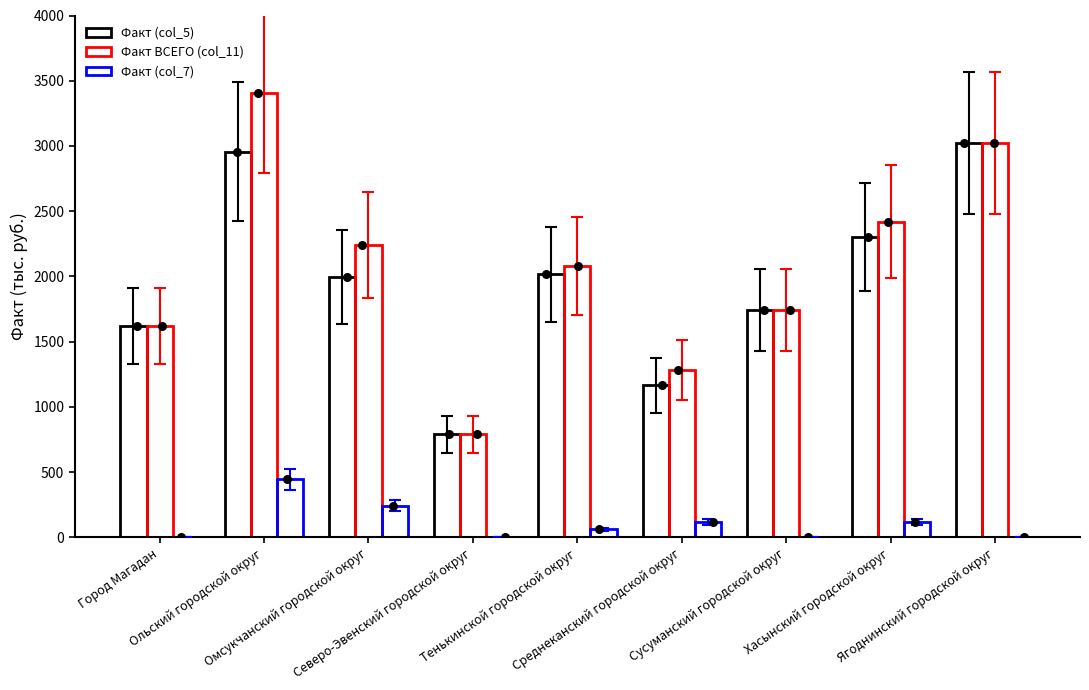

Which series has the largest total across all categories?

Факт ВСЕГО (col_11)